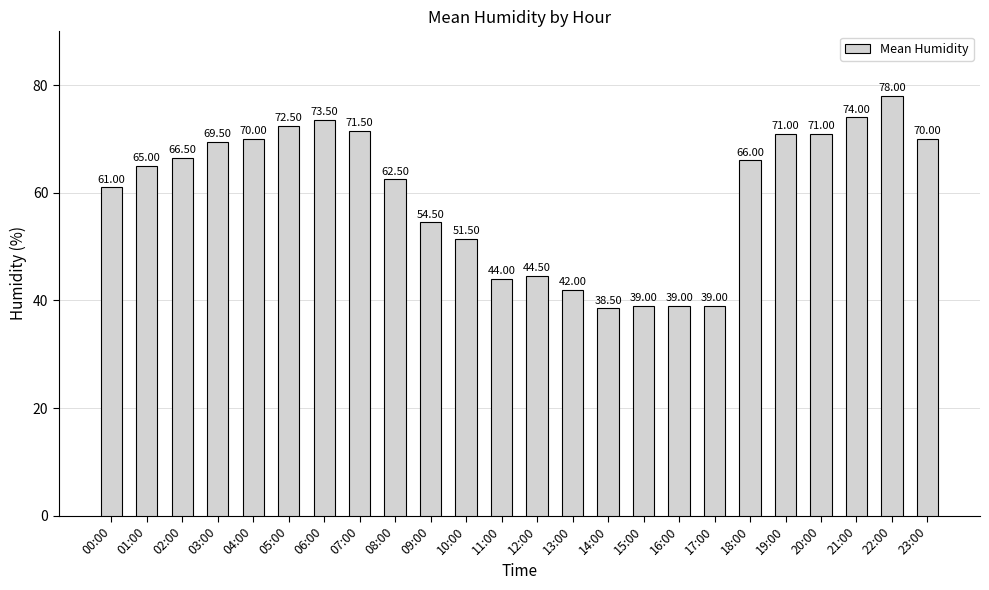

What is the sum of all values?

1434.0